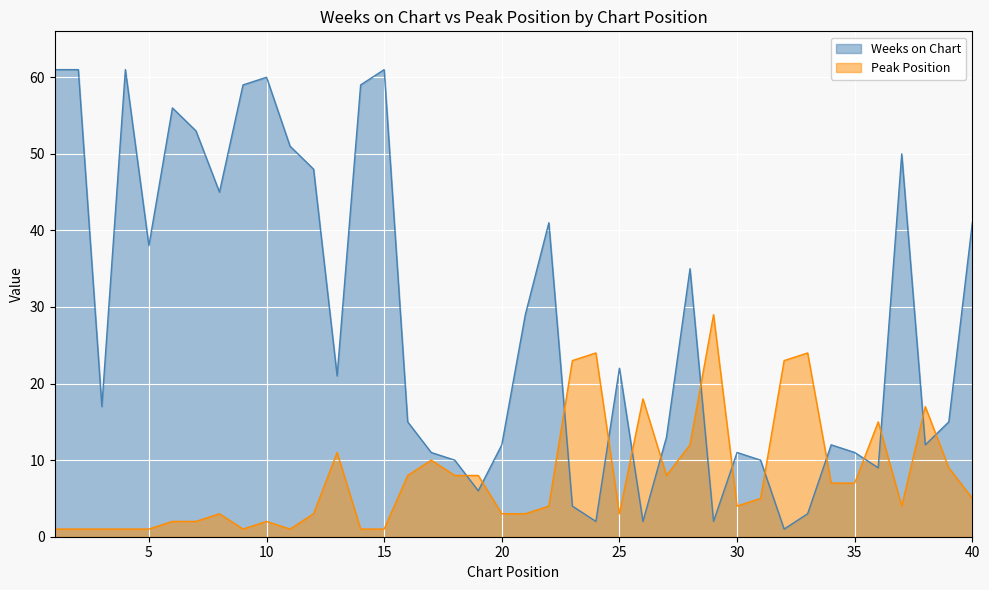

Rank the categories by Peak Position value from highest to lowest.

29, 24, 33, 23, 32, 26, 38, 36, 28, 13, 17, 39, 16, 18, 19, 27, 34, 35, 31, 40, 22, 30, 37, 8, 12, 20, 21, 25, 6, 7, 10, 1, 2, 3, 4, 5, 9, 11, 14, 15